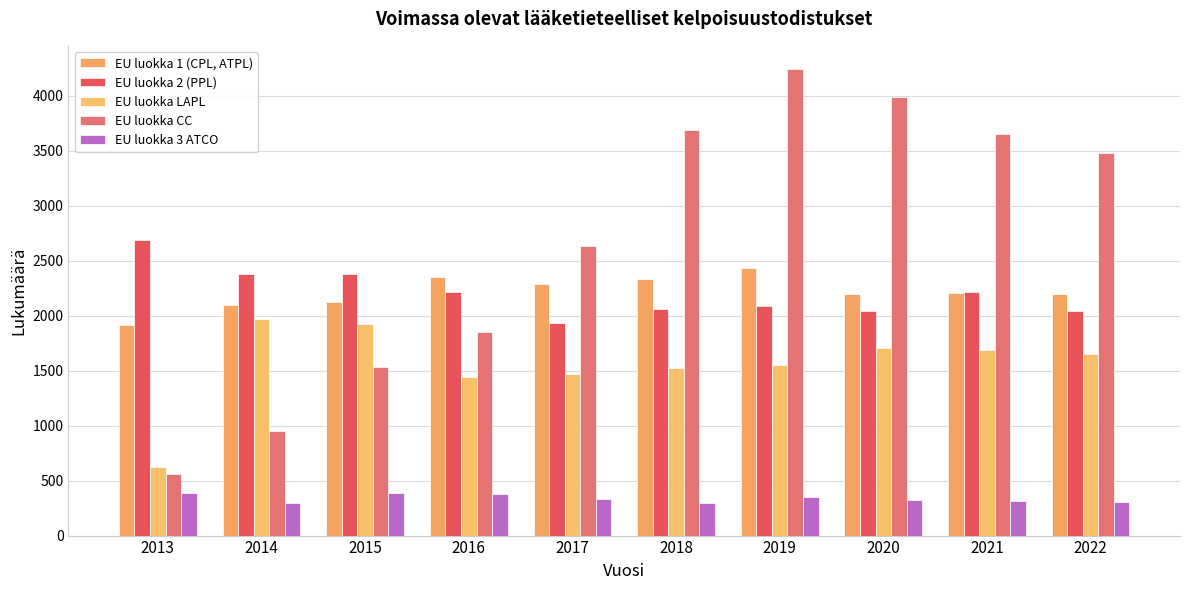

What is the sum of all EU luokka LAPL values?

15544